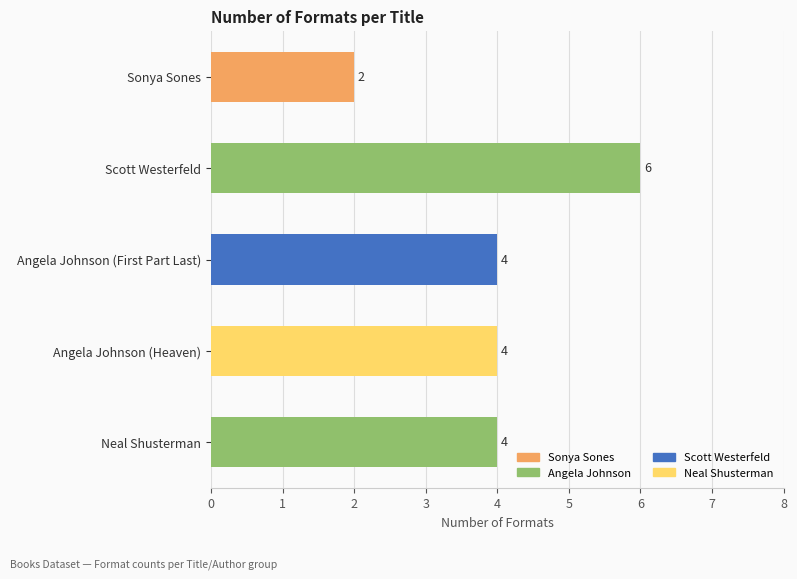

Are the bars horizontal?

Yes